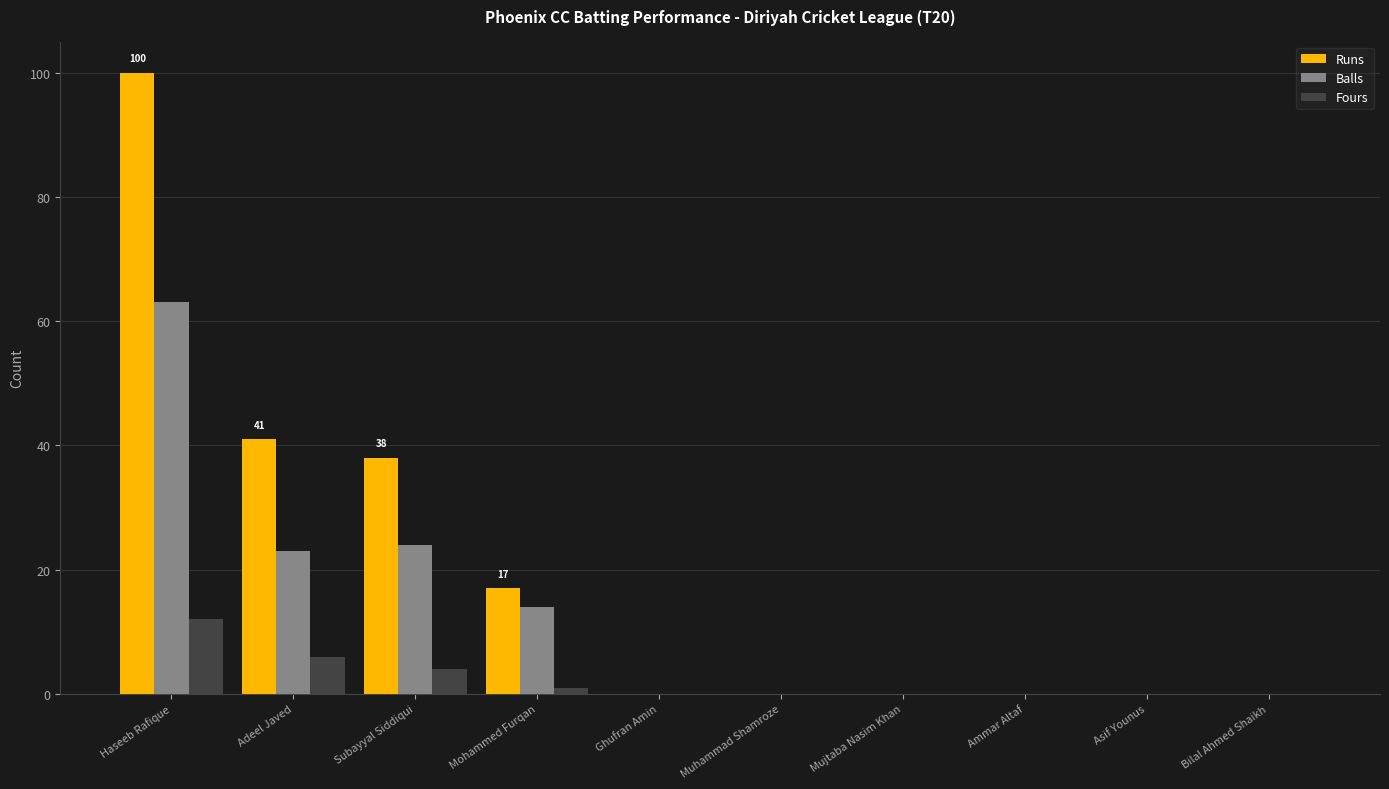

At which category is the sum across all series the highest?

Haseeb Rafique